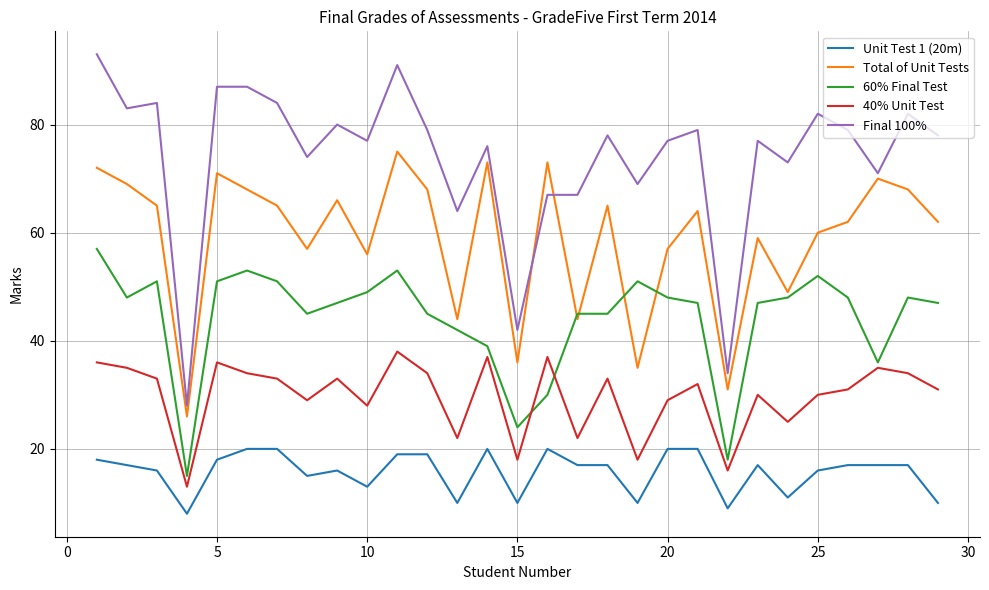

What is the difference between the maximum and minimum values in the 40% Unit Test series?

25